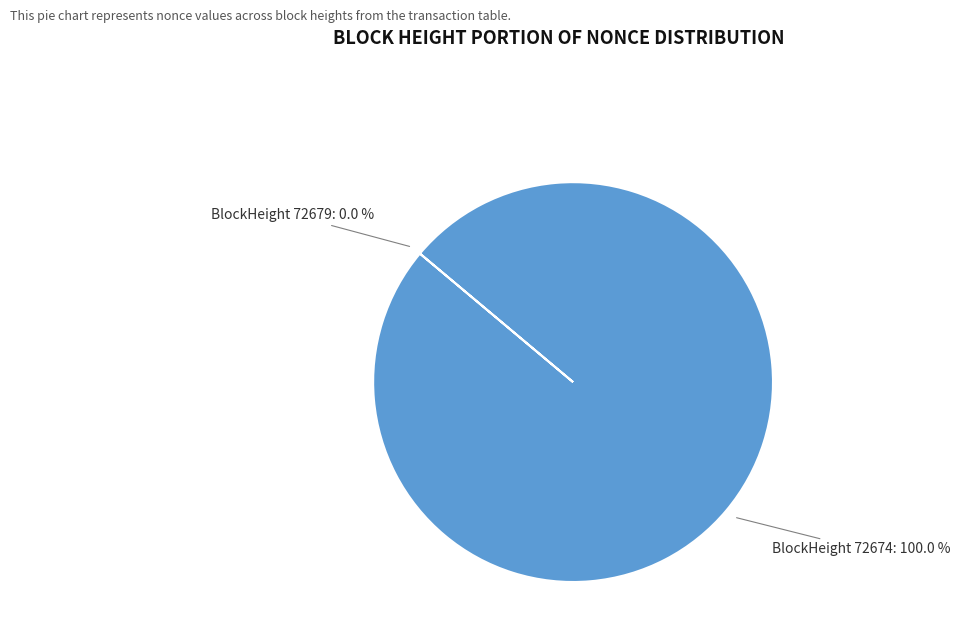

Which slice is the largest?

BlockHeight 72674